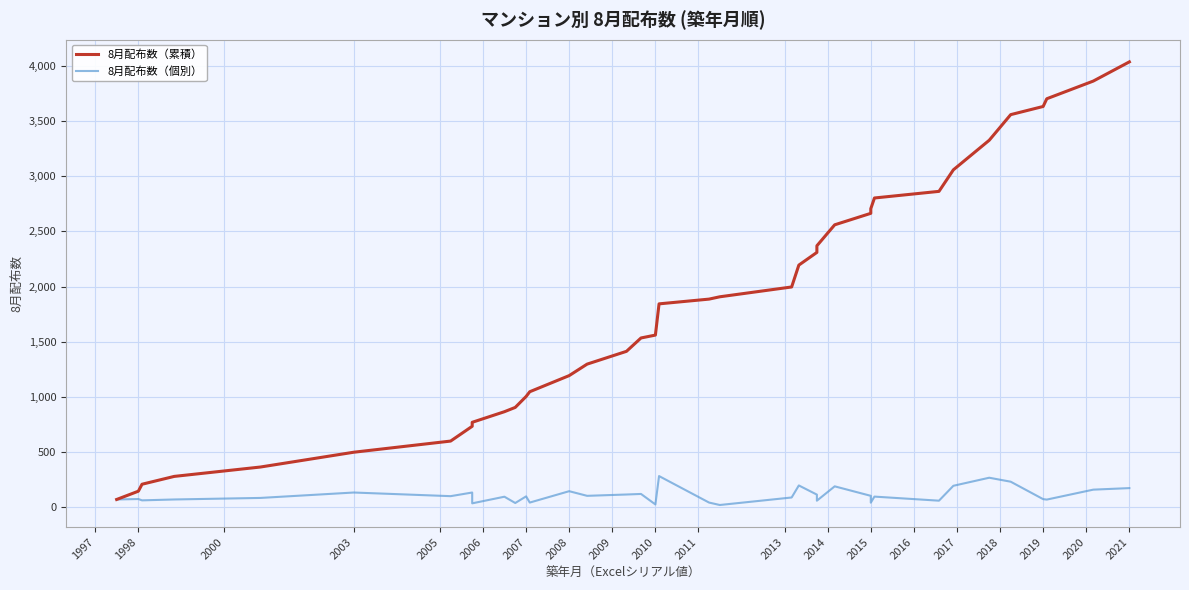

Count the number of data series in this chart.

2